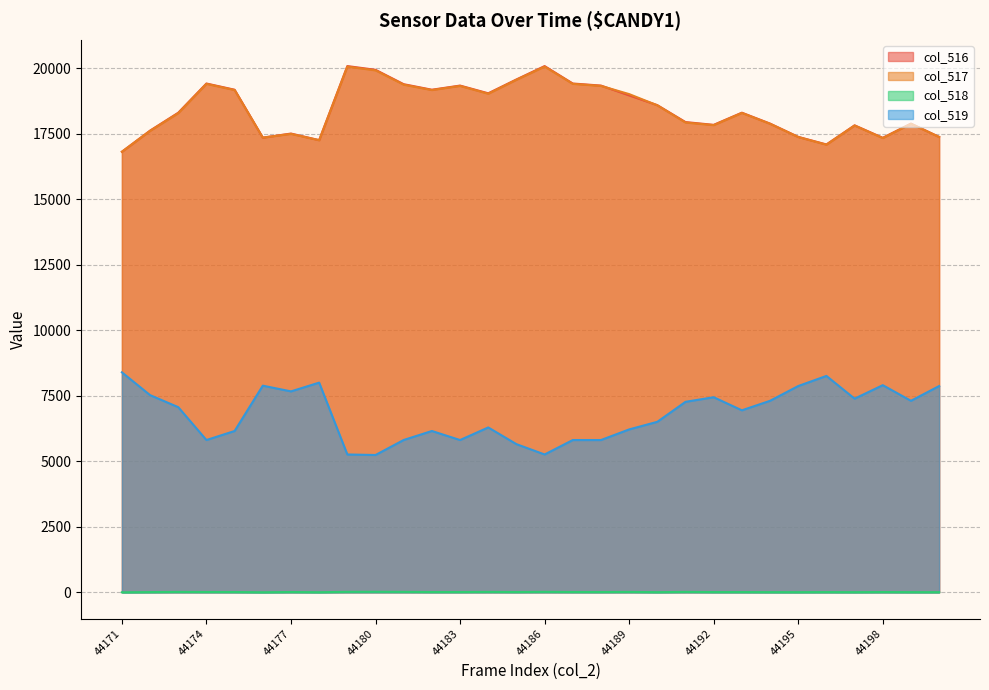

What is the difference between the second highest and second lowest values in the col_518 series?

17